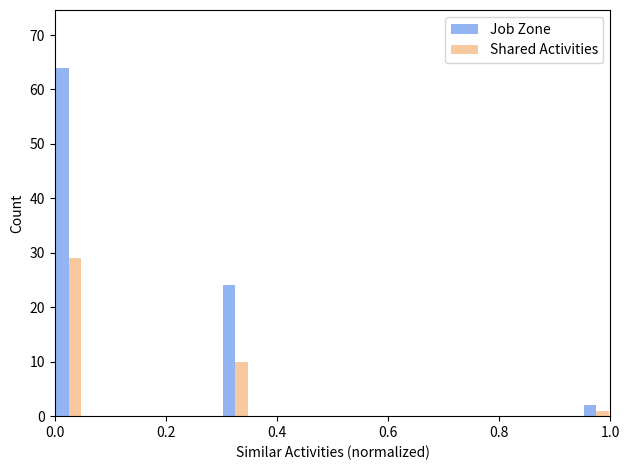

Which series has the largest total across all categories?

Job Zone